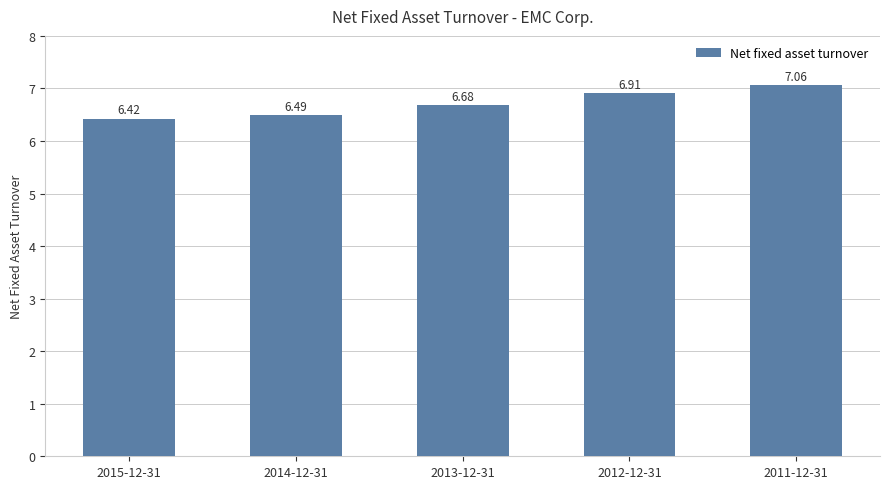

What is the change in value from 2013-12-31 to 2012-12-31?

+0.2